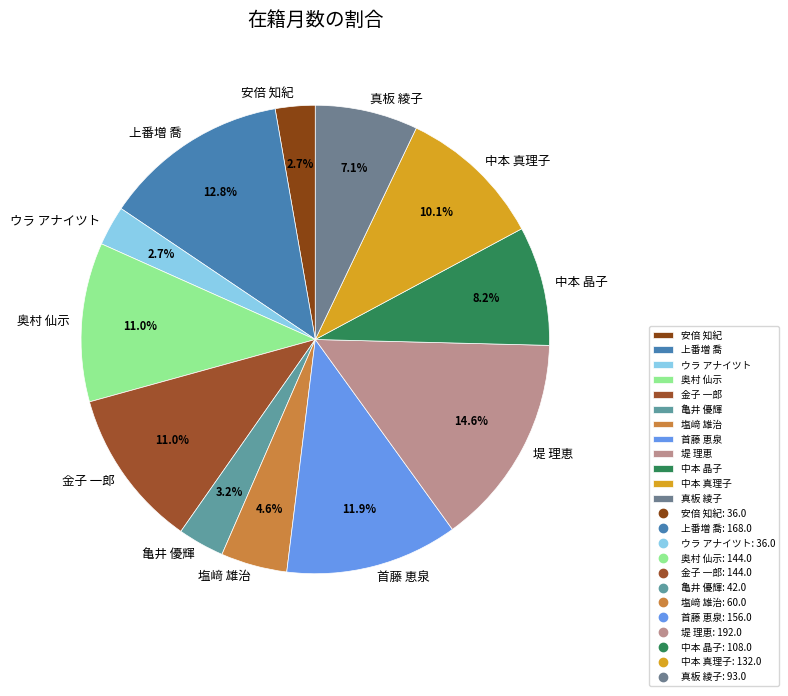

To the nearest percent, what is the difference between the largest and smallest slice percentages?

12%